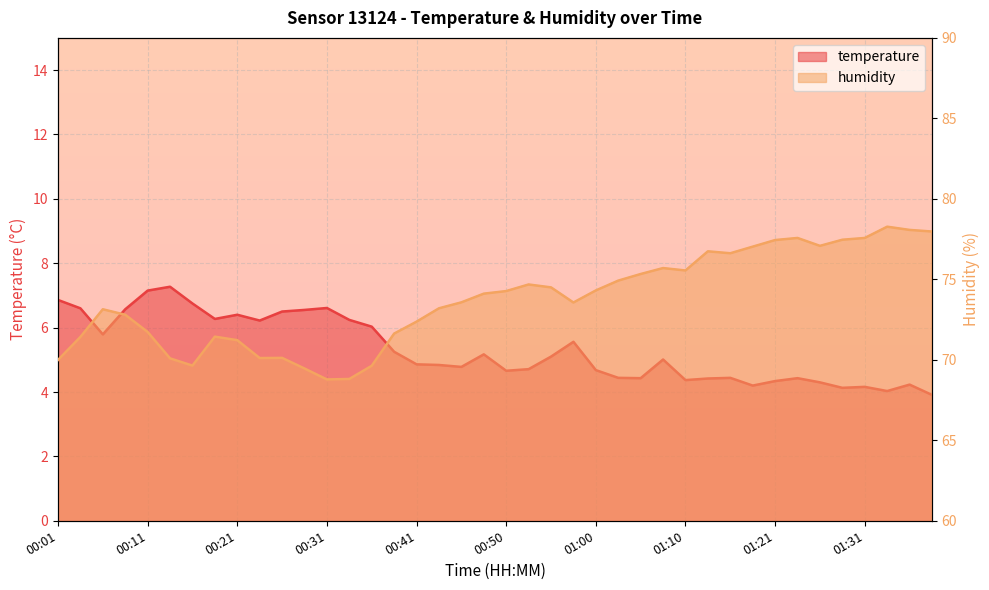

What is the difference between the maximum and minimum values in the humidity series?

9.5